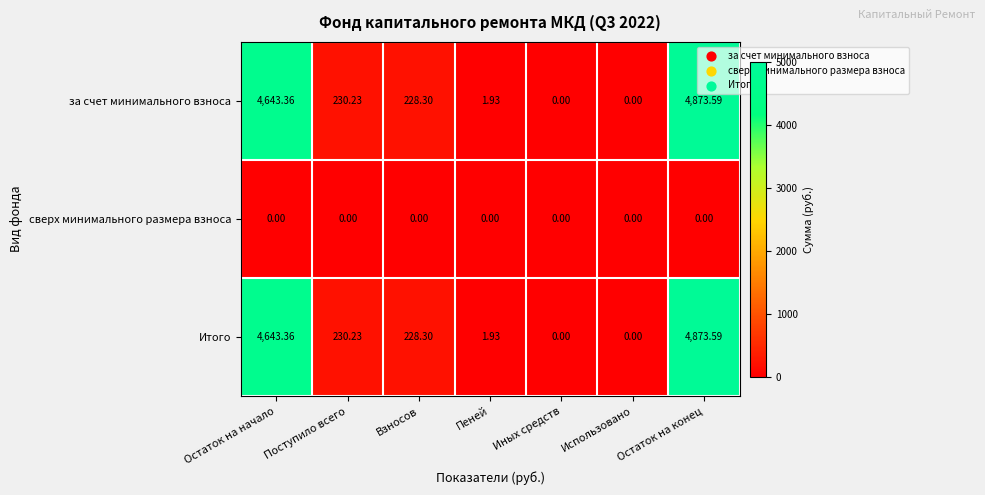

Where does the Итого series first go above 228?

Остаток на начало